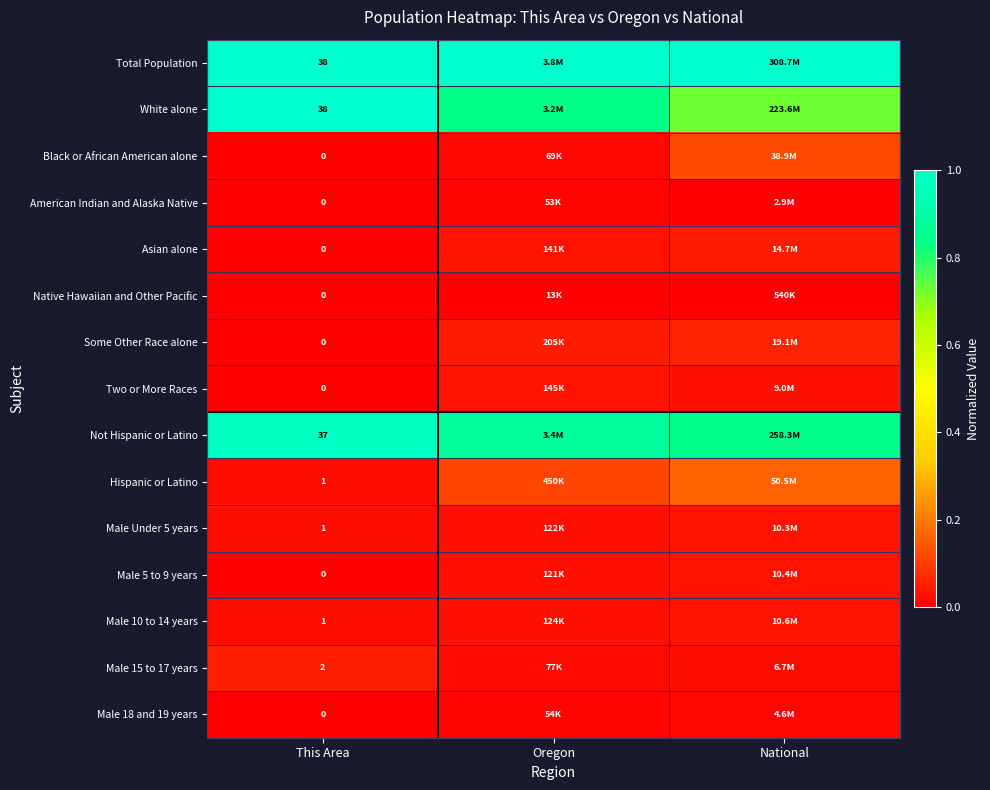

Is the value of Two or More Races at This Area greater than the value of Male 15 to 17 years at This Area?

No